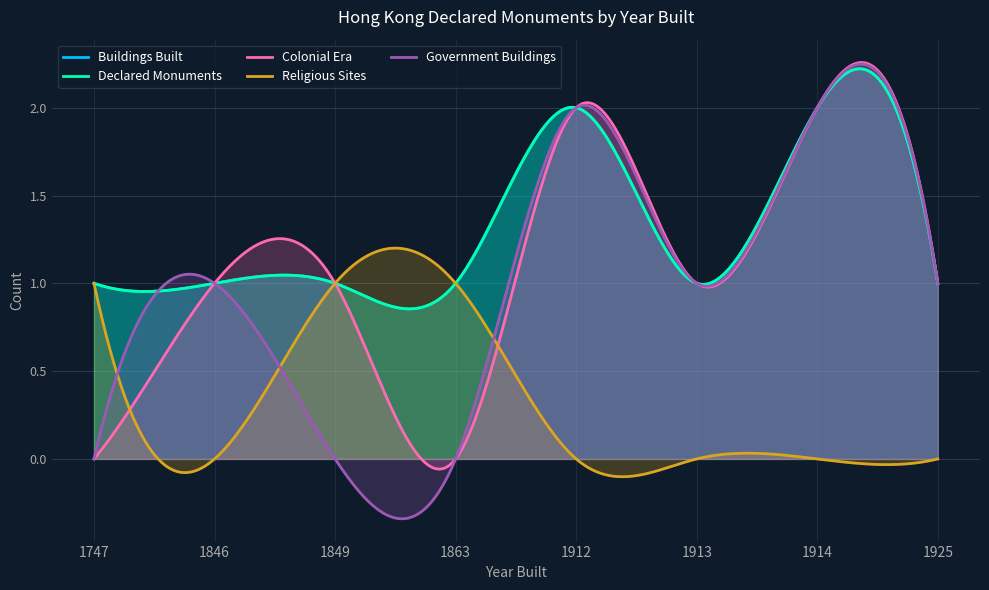

How many data points in Buildings Built are above 1?

2